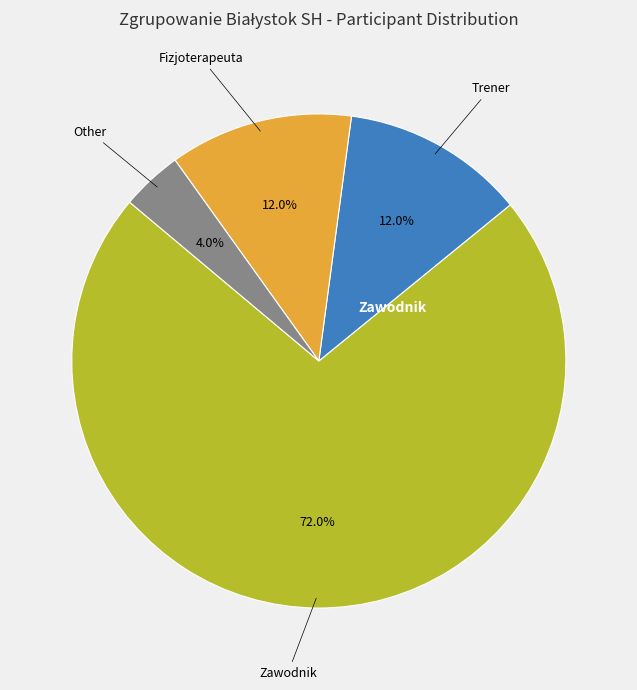

Count the number of slices in the pie.

4